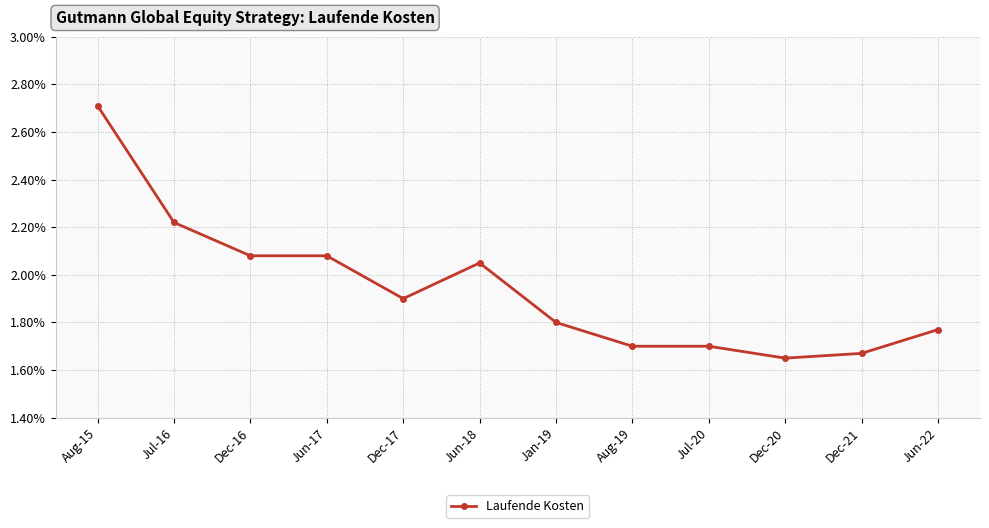

What is the greatest value displayed?

2.7